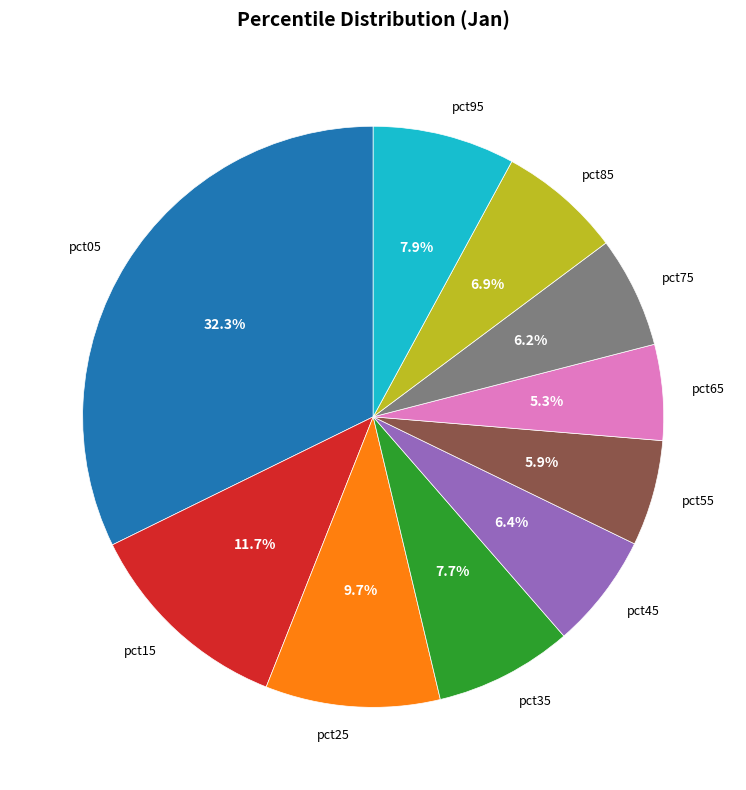

To the nearest percent, what is the combined percentage of pct15 and pct25?

21%